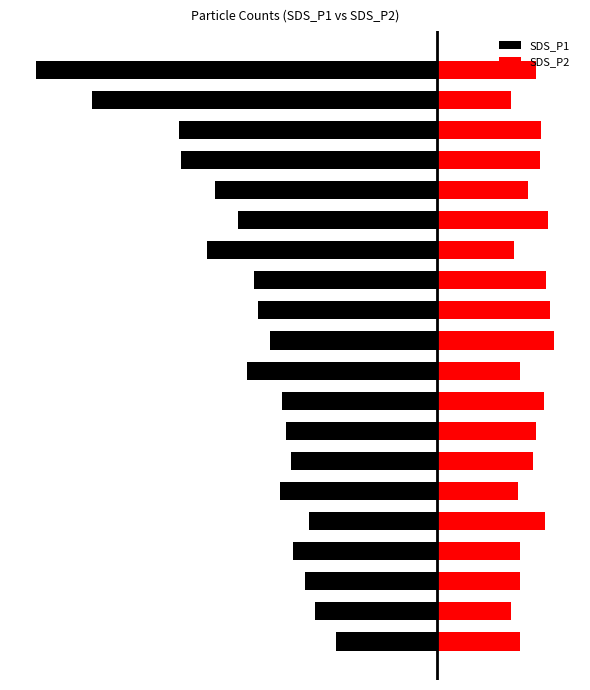

Which label corresponds to the smallest value in the chart?

19